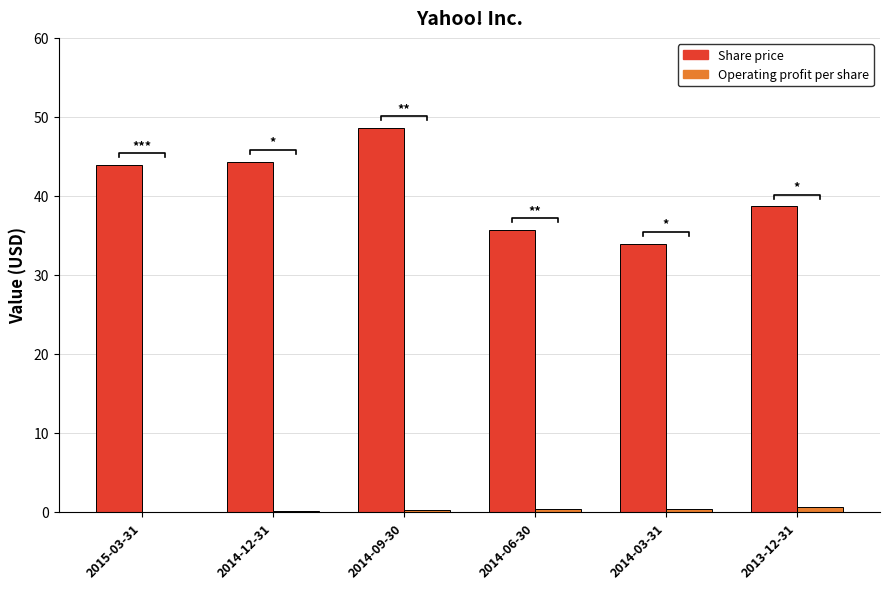

How many groups of bars are there?

6